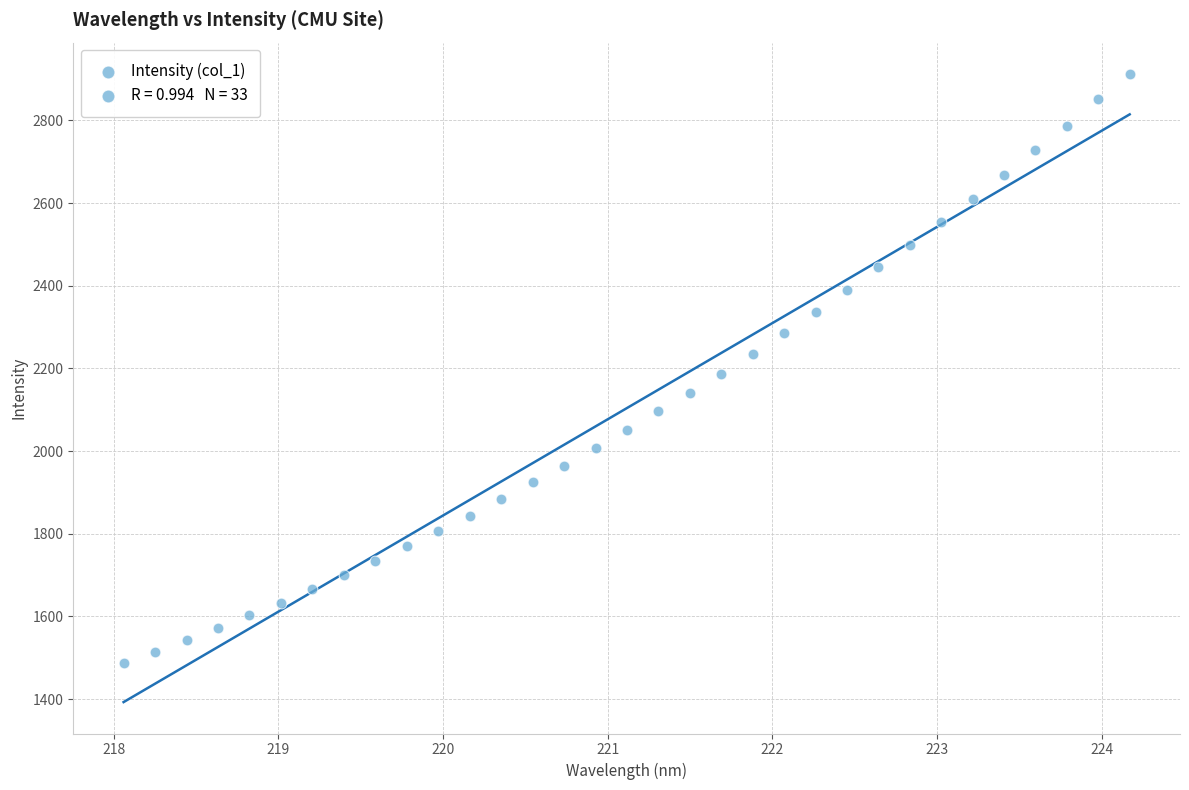

What is the range of Y values (max minus min)?

1426.1